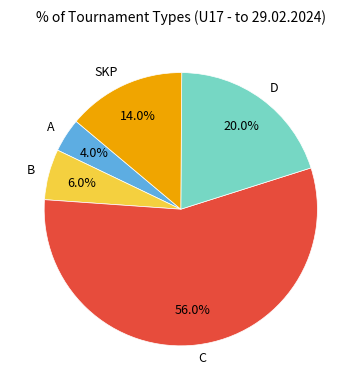

Which category has the smallest portion of the pie?

A